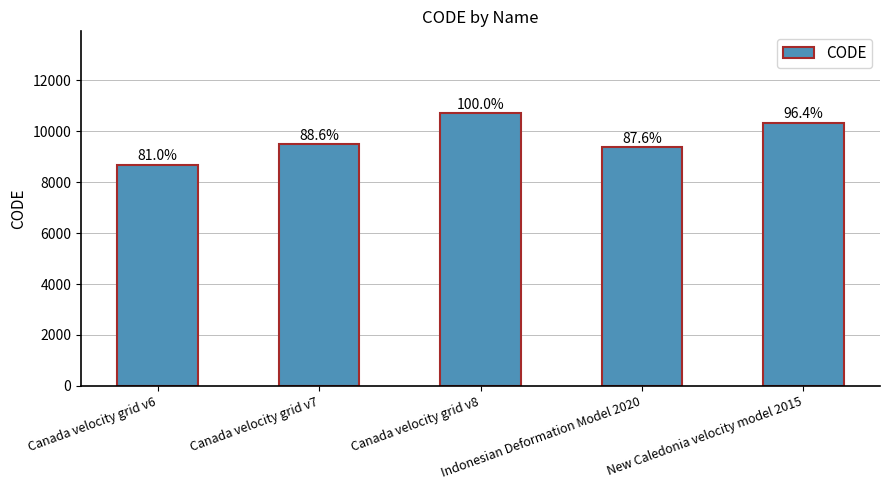

What is the minimum value shown in the chart?

8676